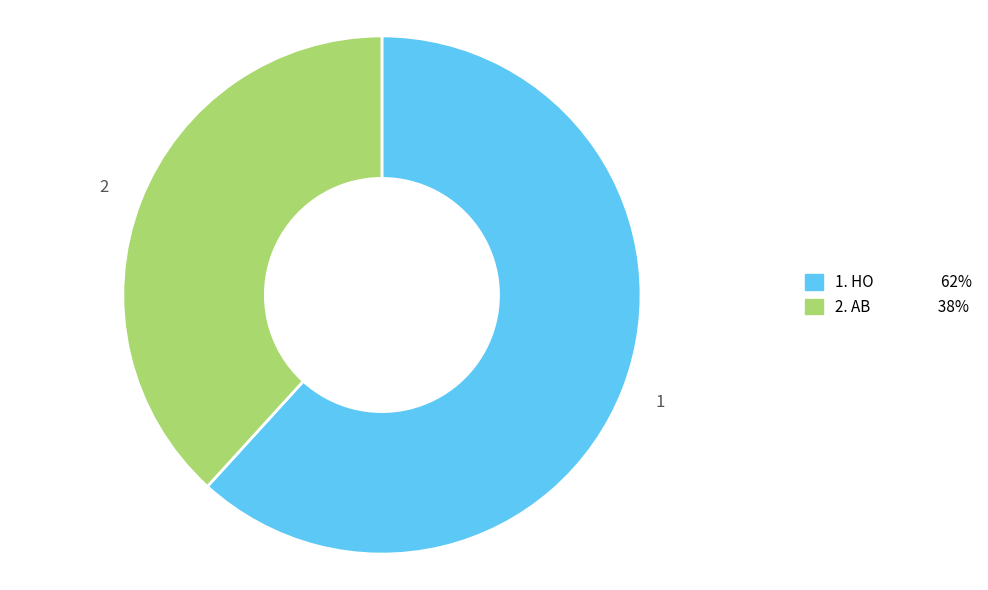

What is the majority slice?

HO